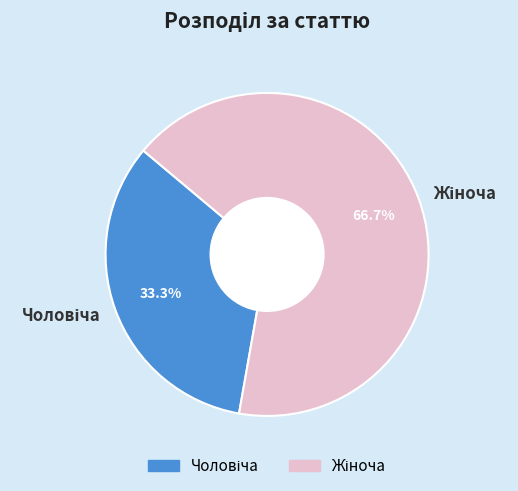

Is there any slice that represents more than half of the pie?

Yes